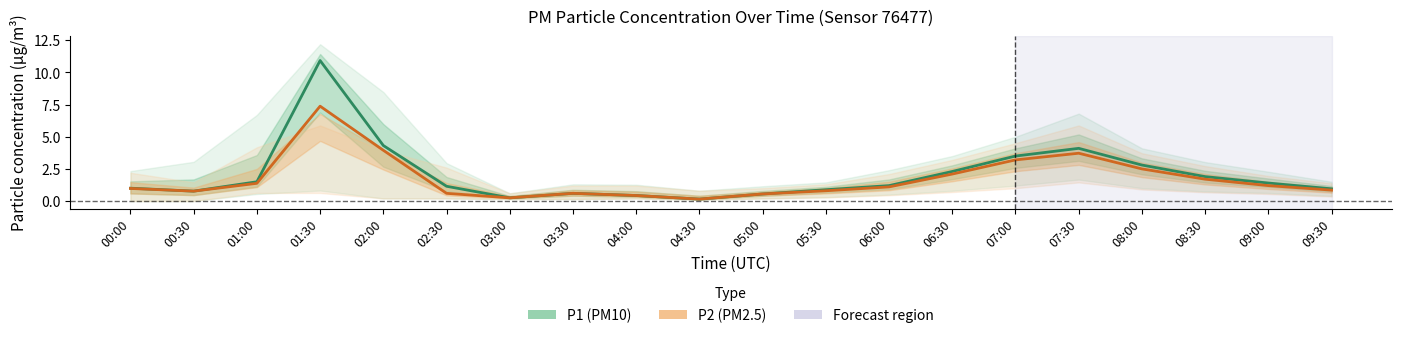

What position from the right is 00:00?

20